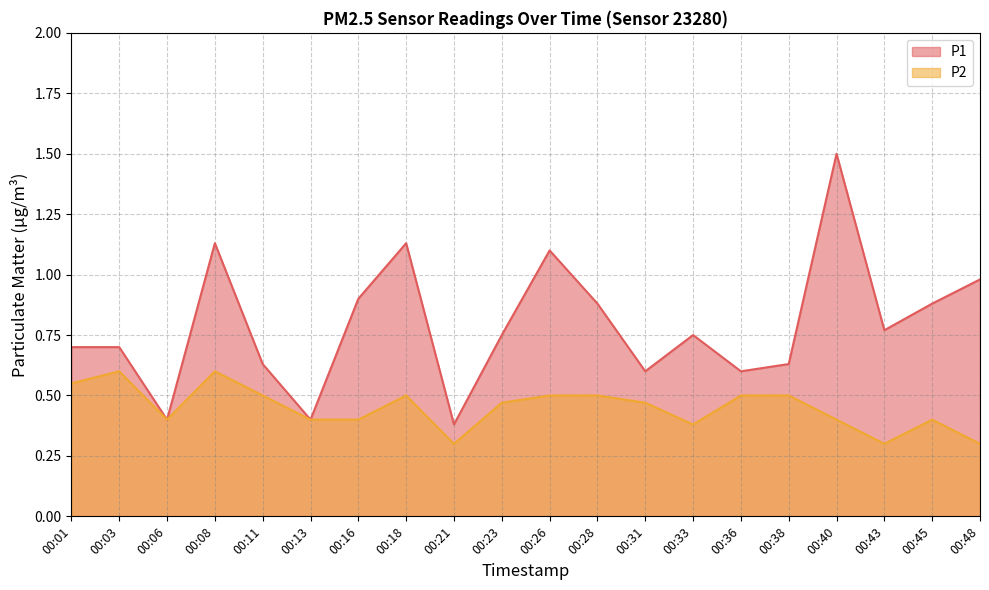

Which series has the widest spread of values?

P1